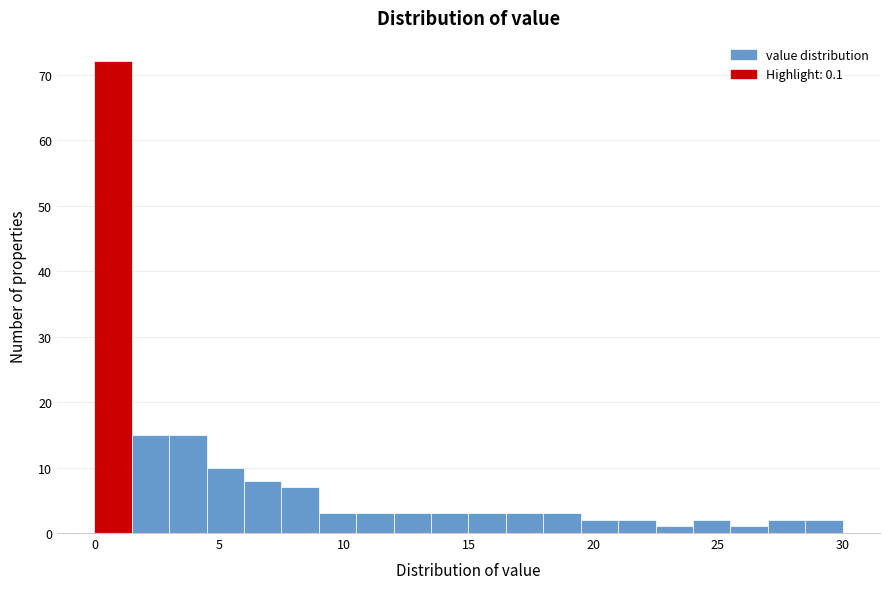

Read against the x-axis, roughly where is the centre of the tallest bar?

1.0